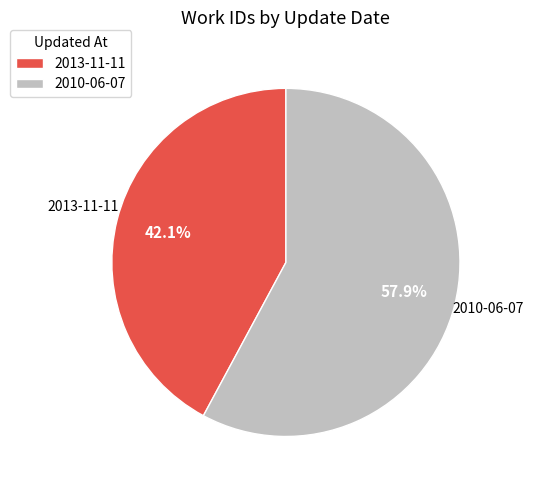

Is it true that 2013-11-11 is 42% of the pie?

True